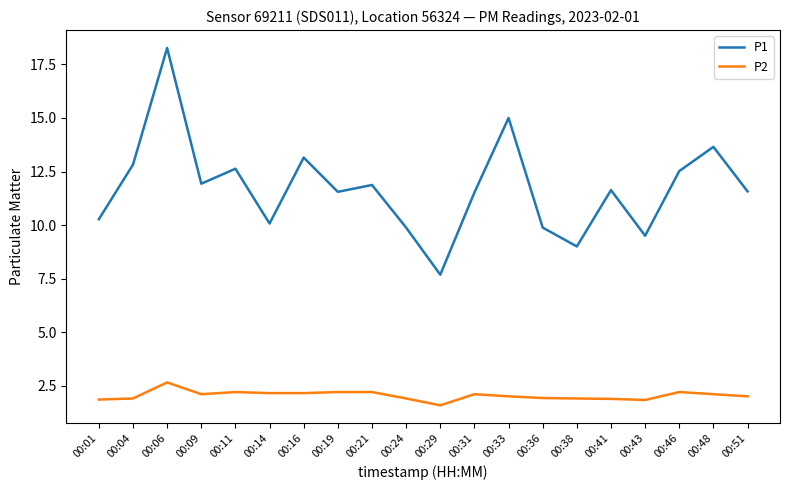

At which category does the chart reach its peak across all series?

00:06